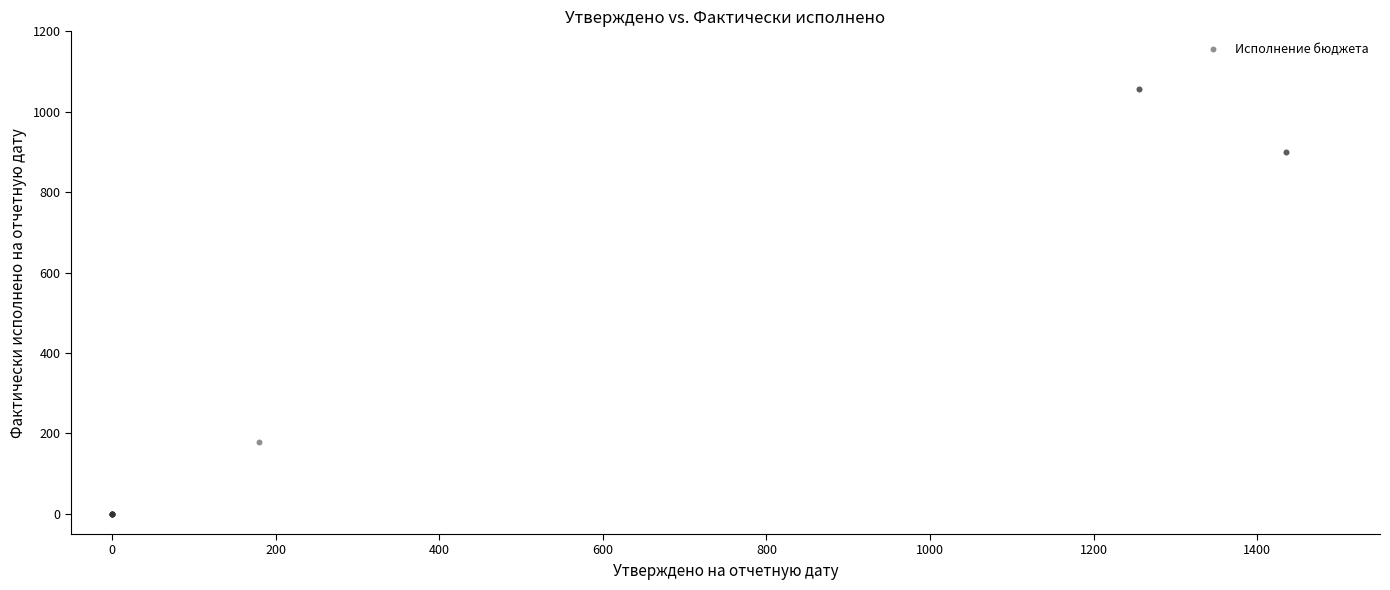

What Y value in the scatter plot is closest to 528?

179.7